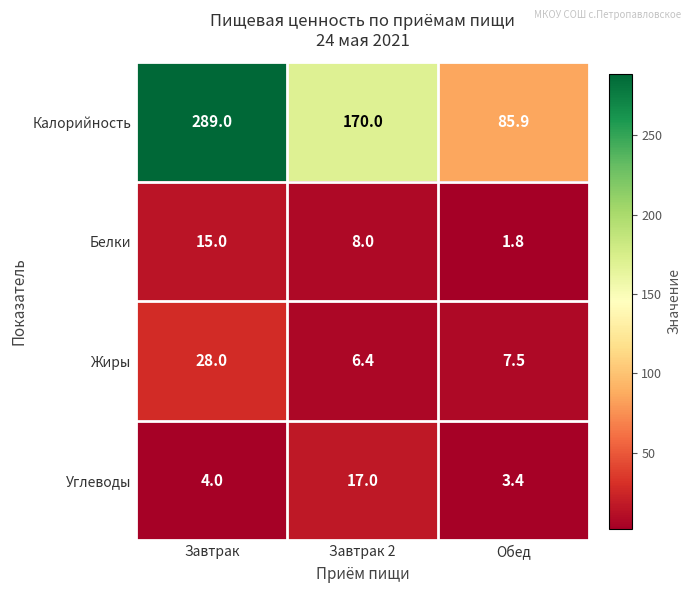

Reading left to right, list all the values displayed in this chart.

Калорийность: 289.0	170.0	85.9
Белки: 15.0	8.0	1.8
Жиры: 28.0	6.4	7.5
Углеводы: 4.0	17.0	3.4